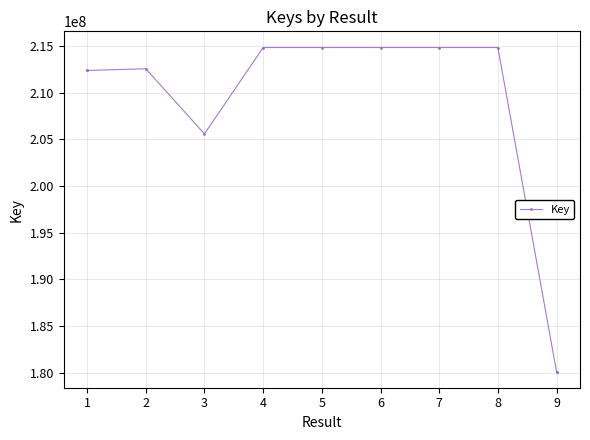

What is the change in value from 5 to 9?

-34746156